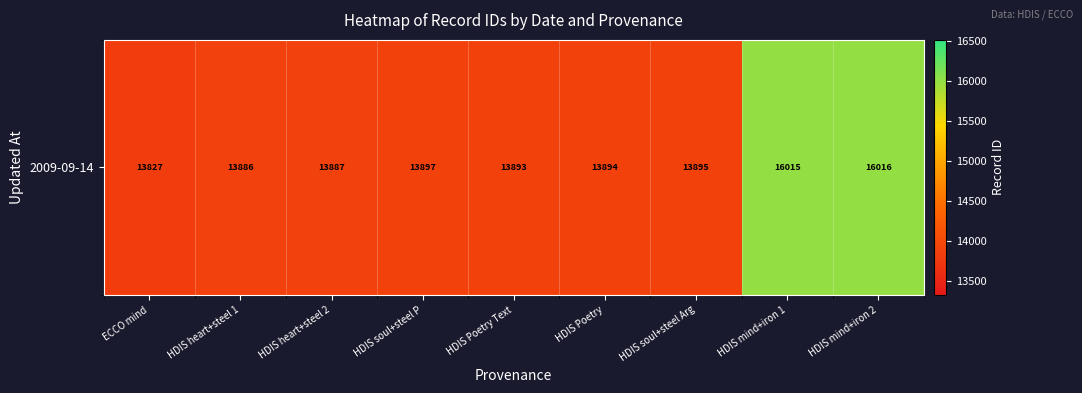

True or false: the data shows 13893 at HDIS Poetry Text.

True